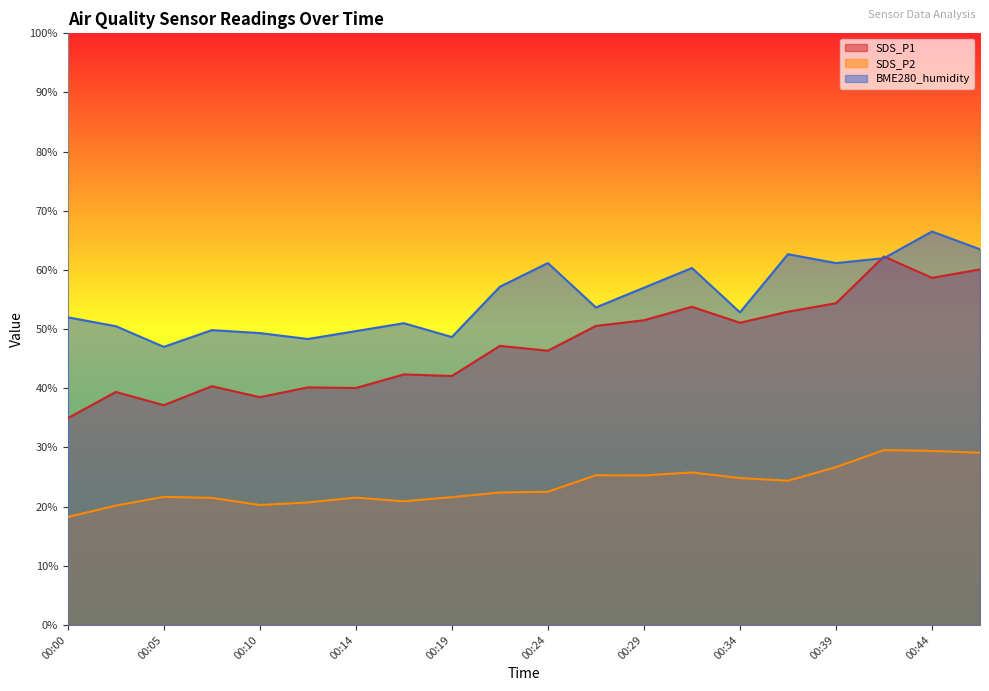

True or false: BME280_humidity and SDS_P2 intersect in this chart.

False